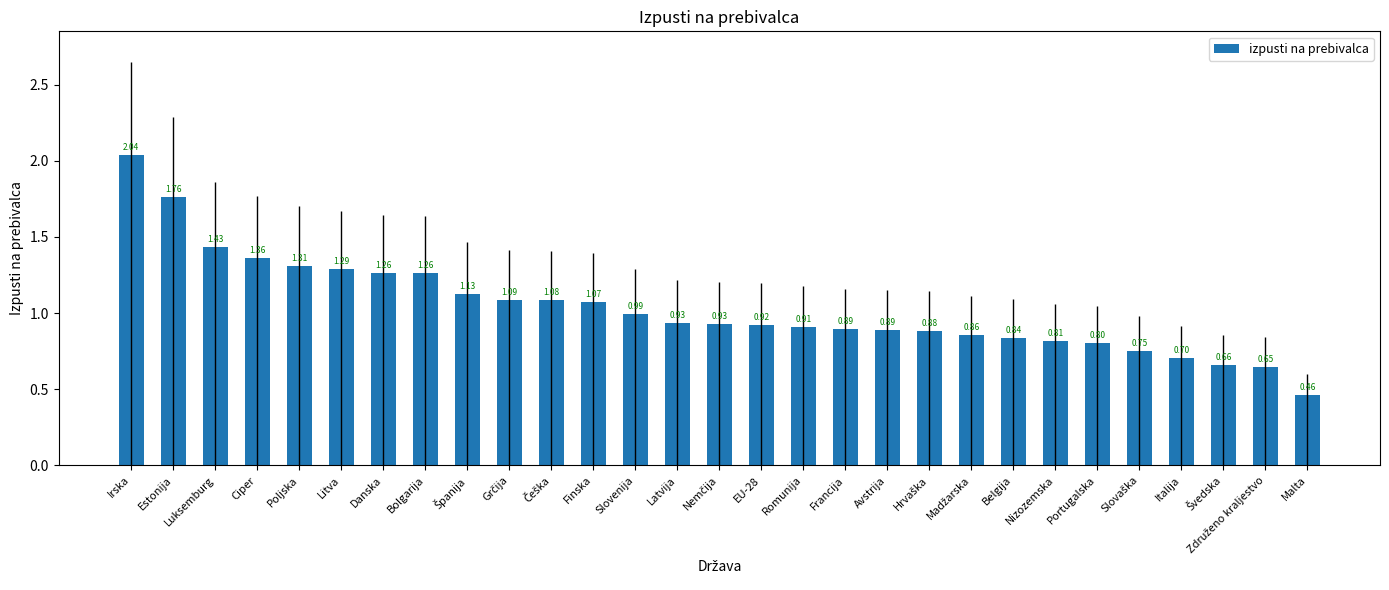

What is the smallest value displayed?

0.5